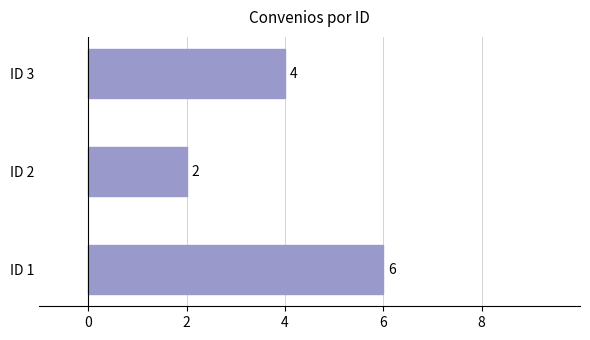

At which label is the value closest to 4?

ID 3